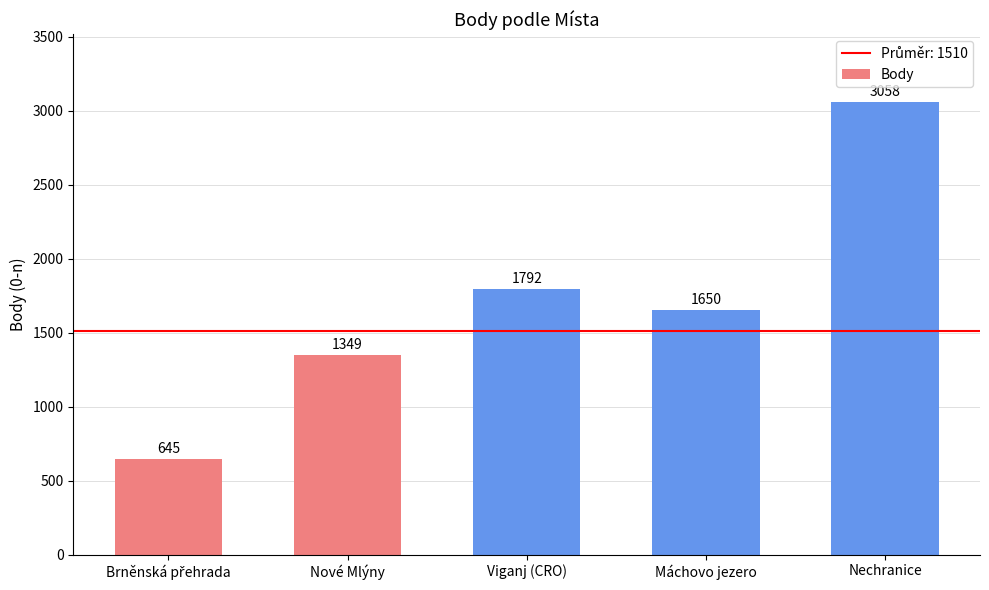

Reading left to right, list all the values displayed in this chart.

645	1349	1792	1650	3058